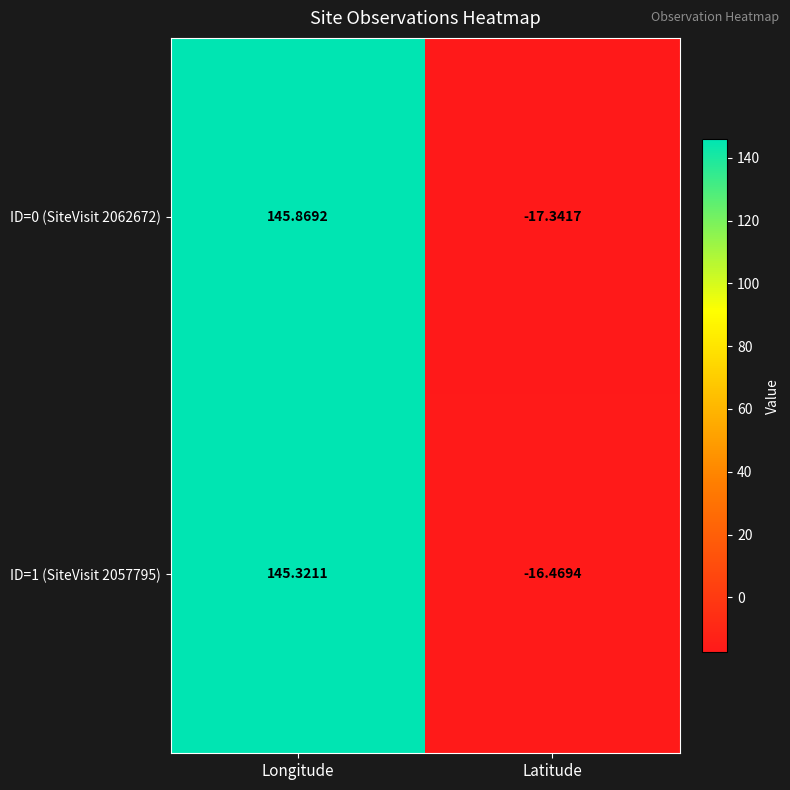

At which category is the sum across all series the highest?

Longitude